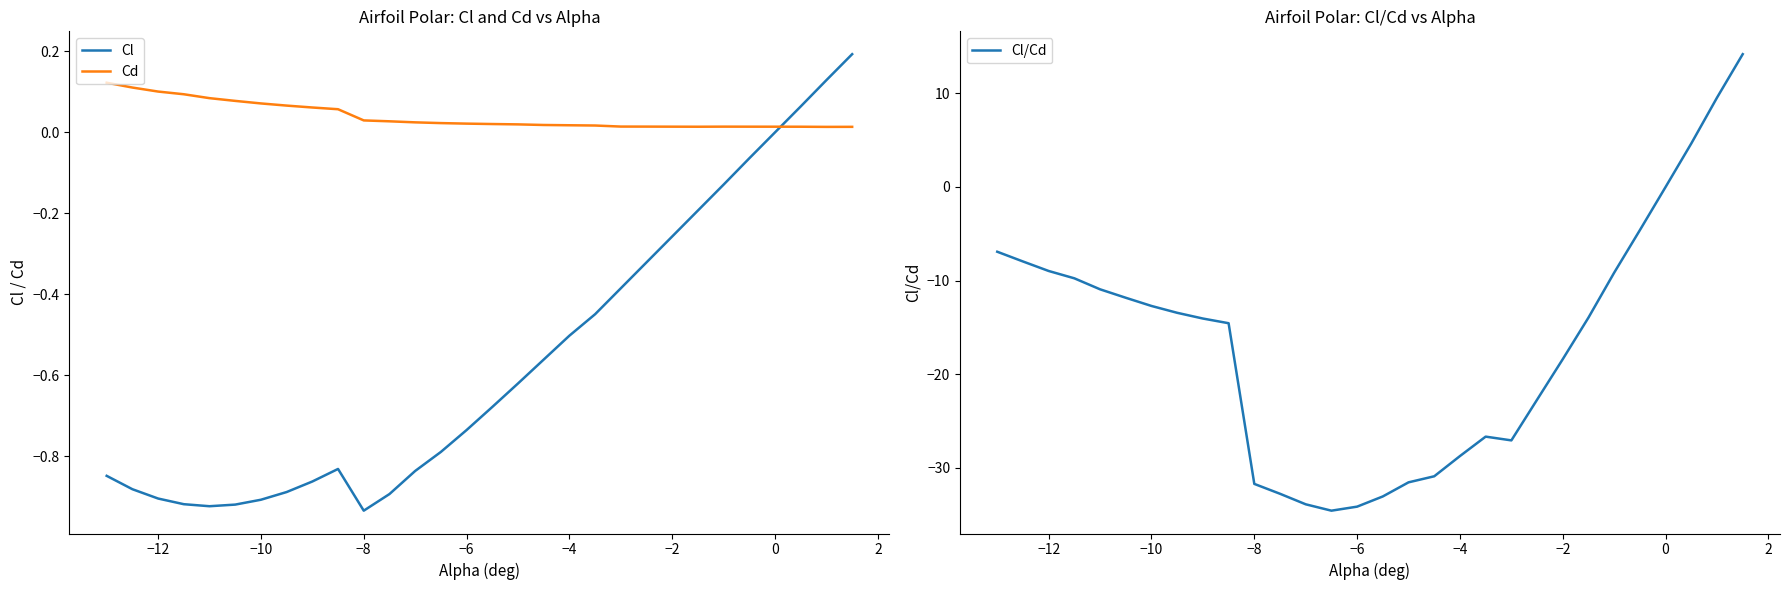

What is the lowest value of the Cl/Cd series?

-34.6